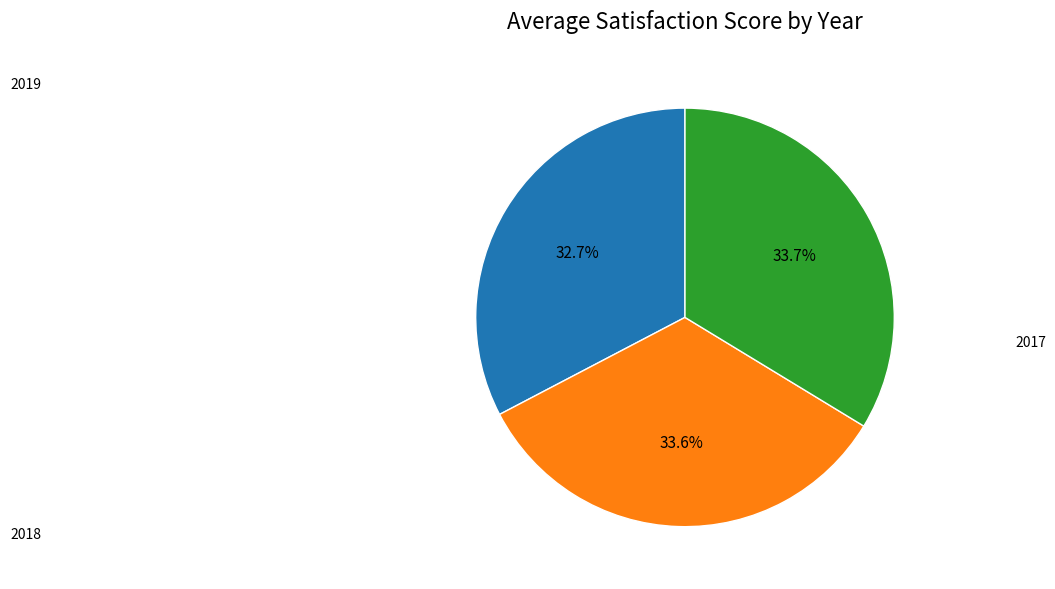

Does any single category account for the majority?

No